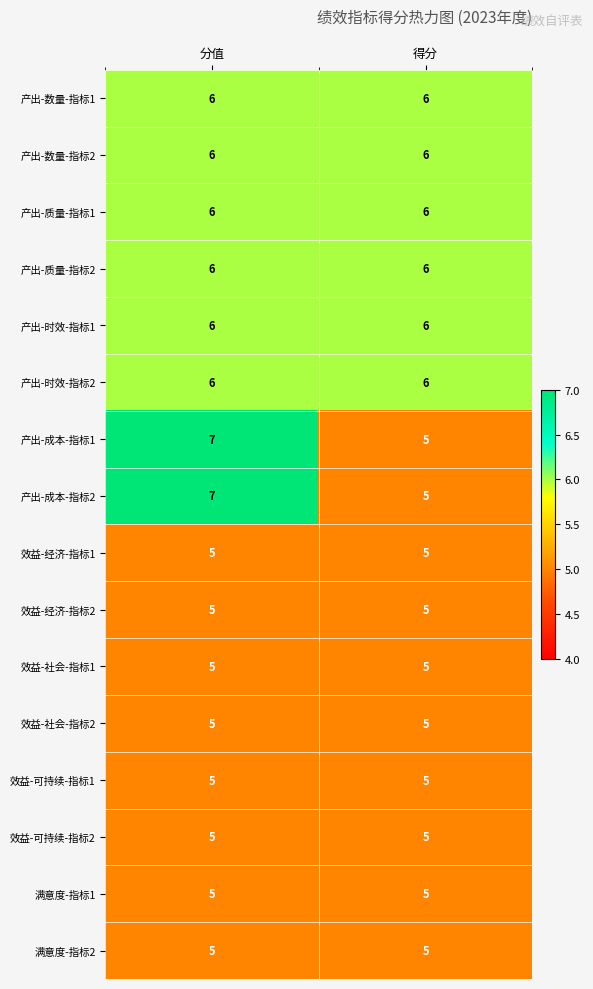

What is the minimum value shown in the chart?

5